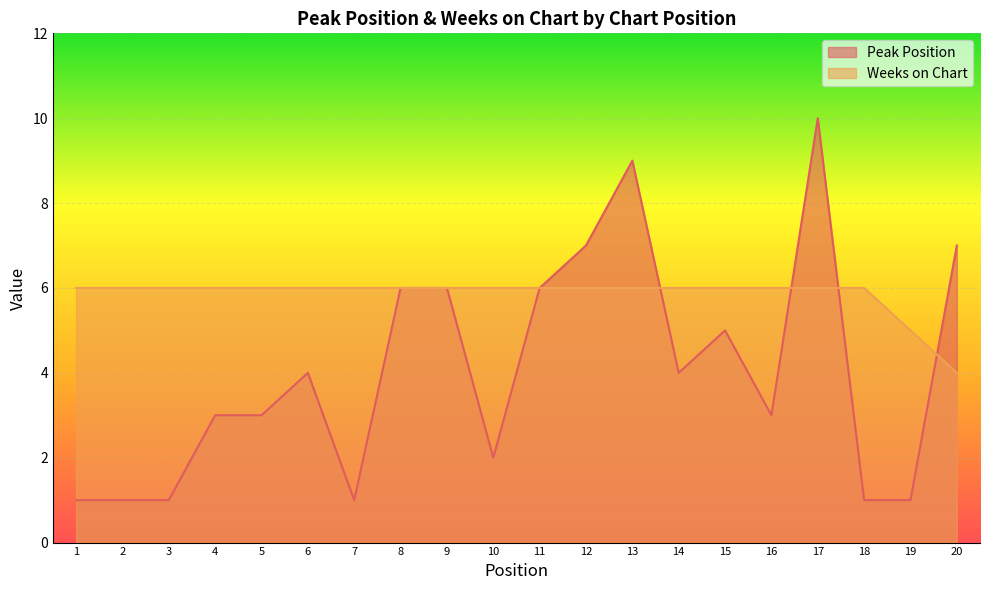

The value of Weeks on Chart at 9 is 6. True or false?

True